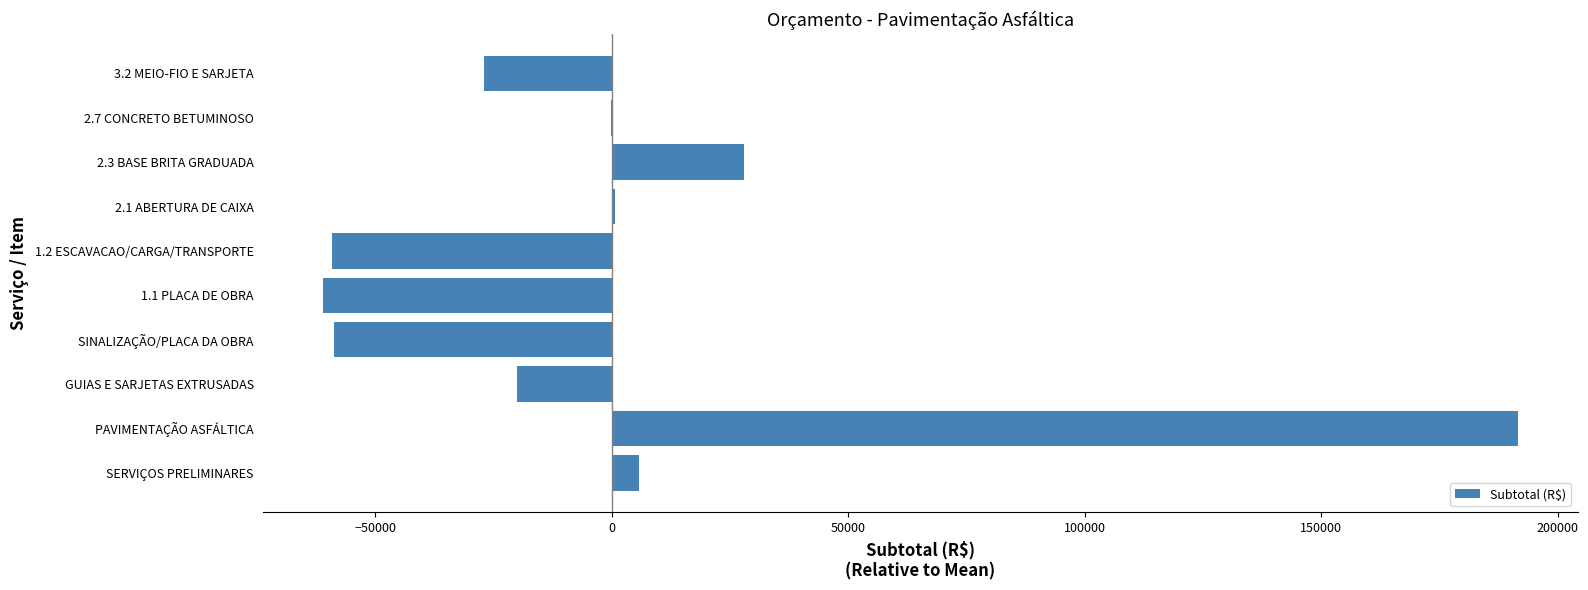

What is the sum of the values at 1.1 PLACA DE OBRA and SINALIZAÇÃO/PLACA DA OBRA?

-119692.8